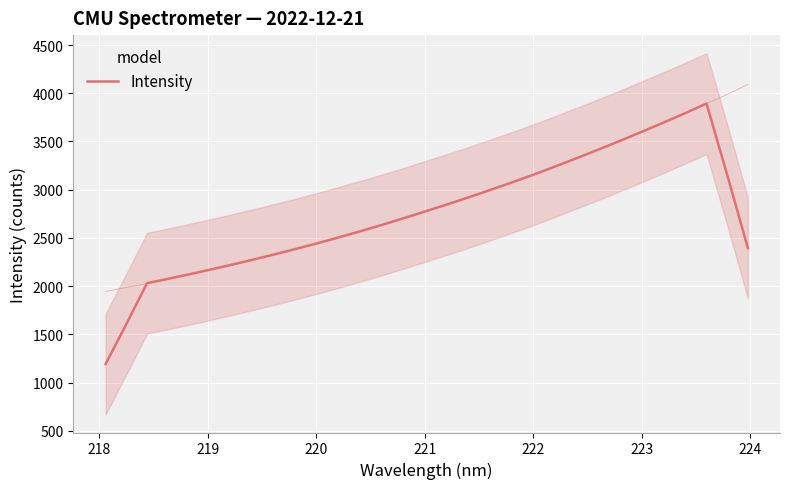

What is the sum of all values?

87991.5